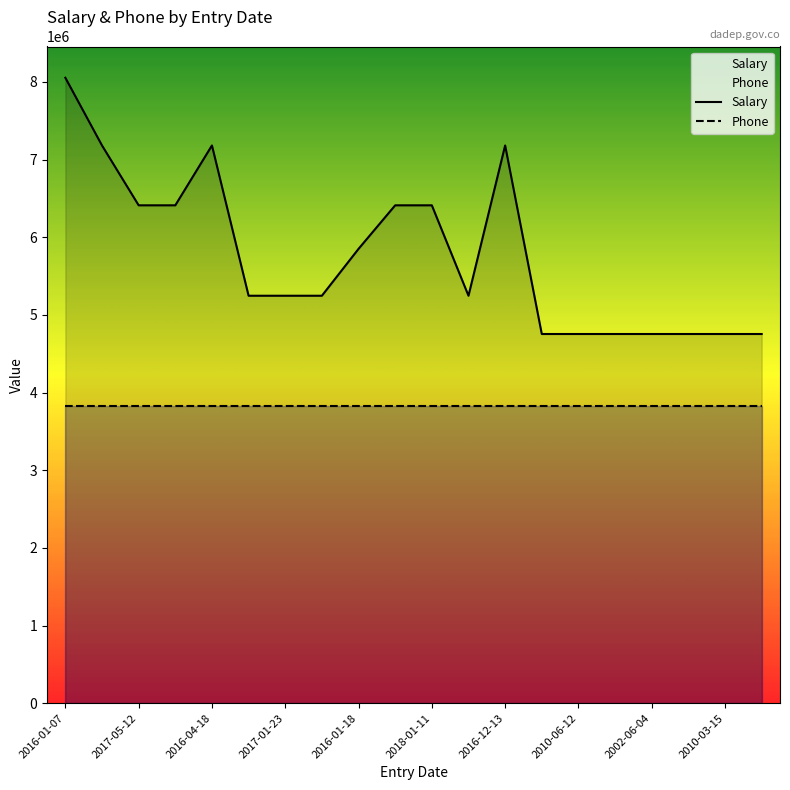

Reading right to left, transcribe all the data shown in this chart.

2001-07-19=4753688	2010-03-15=4753688	2003-12-04=4753688	2002-06-04=4753688	2000-05-29=4753688	2010-06-12=4753688	2009-10-28=4753688	2016-12-13=7181520	2016-01-19=5246347	2018-01-11=6410784	2017-10-18=6410784	2016-01-18=5850128	2016-01-17=5246347	2017-01-23=5246347	2017-11-07=5246347	2016-04-18=7181520	2016-03-10=6410784	2017-05-12=6410784	2016-01-13=7181520	2016-01-07=8053071